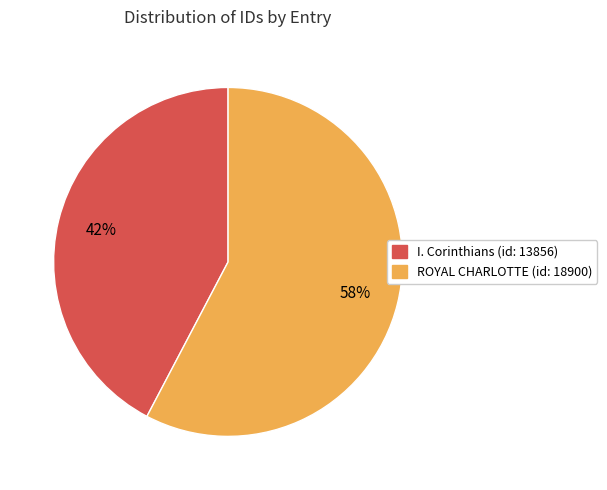

What is the largest slice in the pie chart?

ROYAL CHARLOTTE (id: 18900)